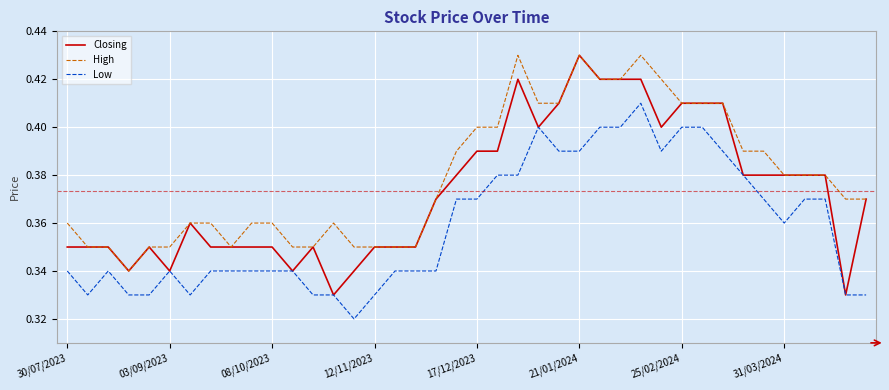

Rank the series by their average value, from highest to lowest.

High, Closing, Low